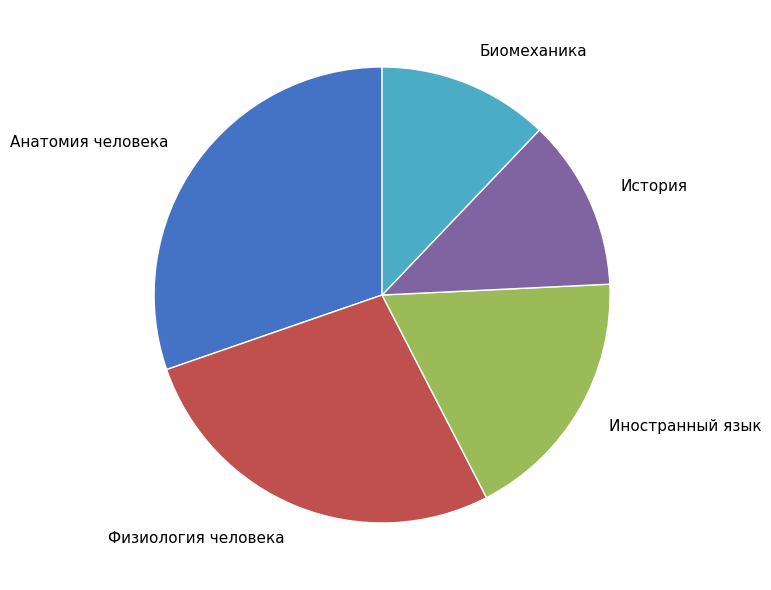

Is it true that История is 12% of the pie?

True